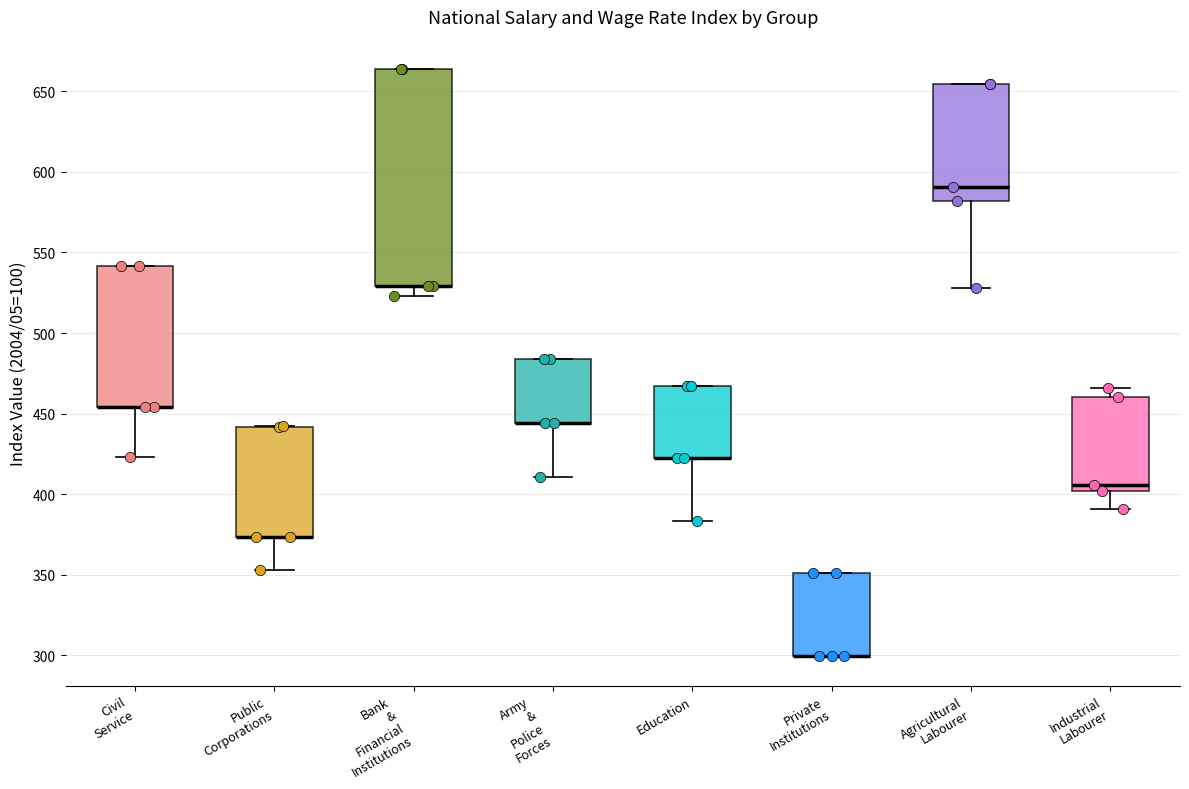

Which box is the tallest, from its lower edge to its upper edge?

Bank & Financial Institutions